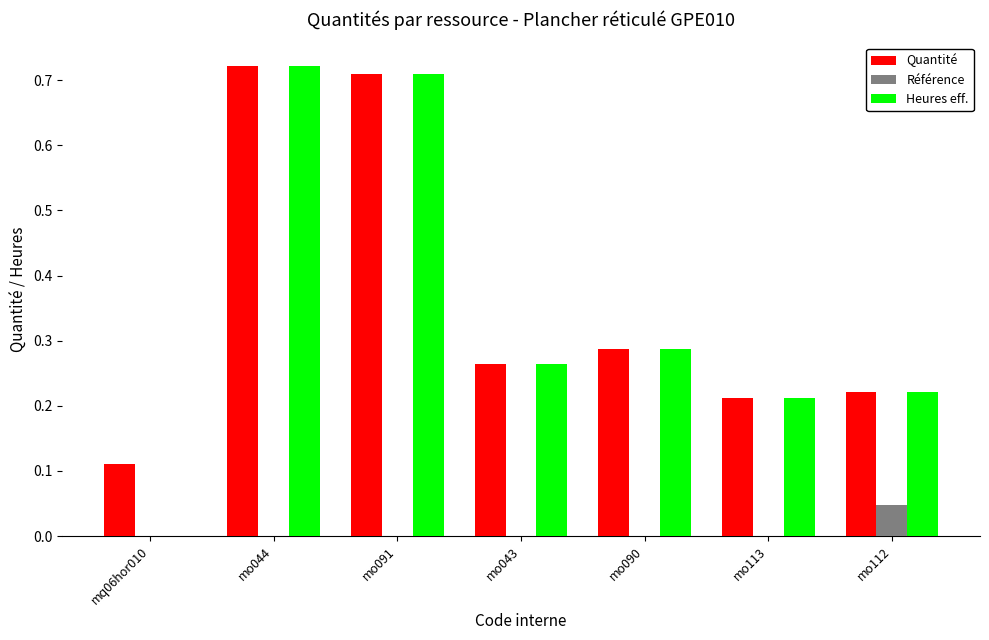

Is the value of Référence at mo044 greater than the value of Quantité at mq06hor010?

No